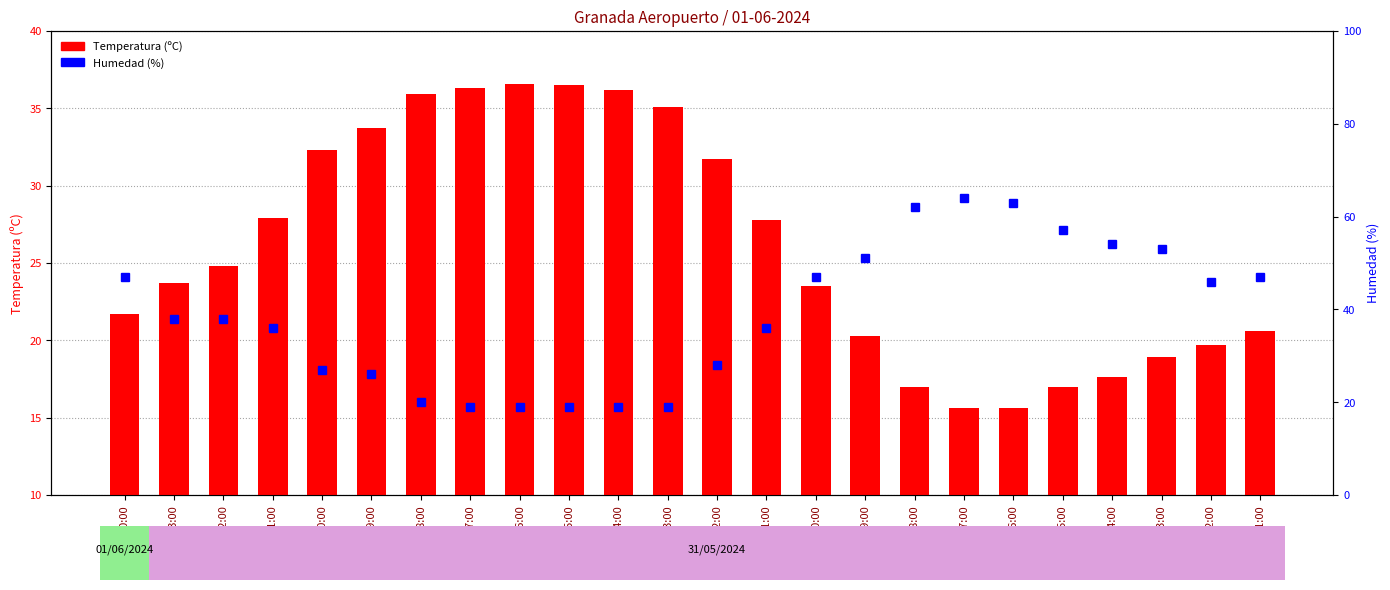

What is the difference between the highest and lowest values at 15:00?

17.5